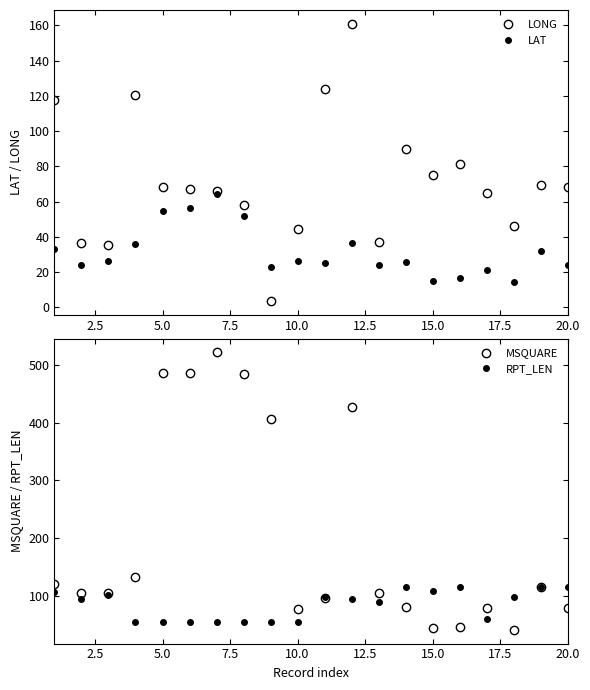

What is the difference between the maximum and second lowest values in the MSQUARE series?

478